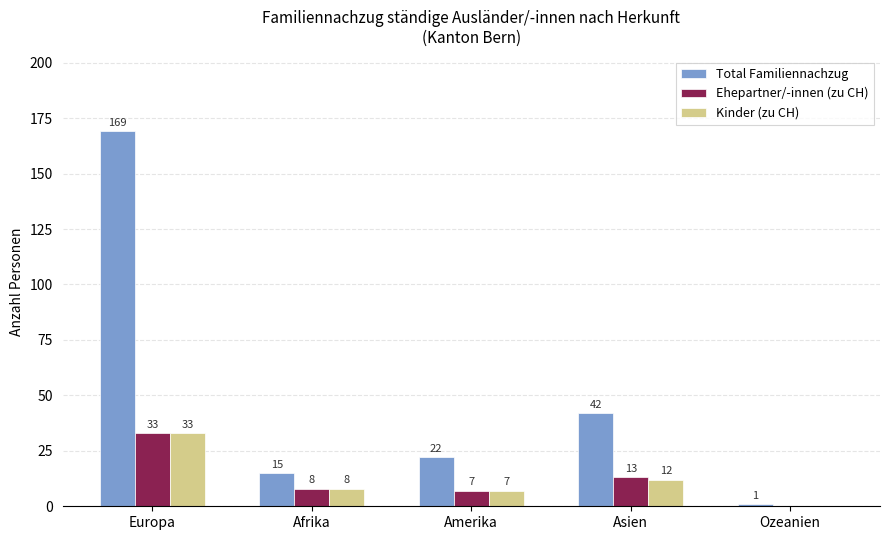

The Ehepartner/-innen (zu CH) series shows 0 at Ozeanien. True or false?

True